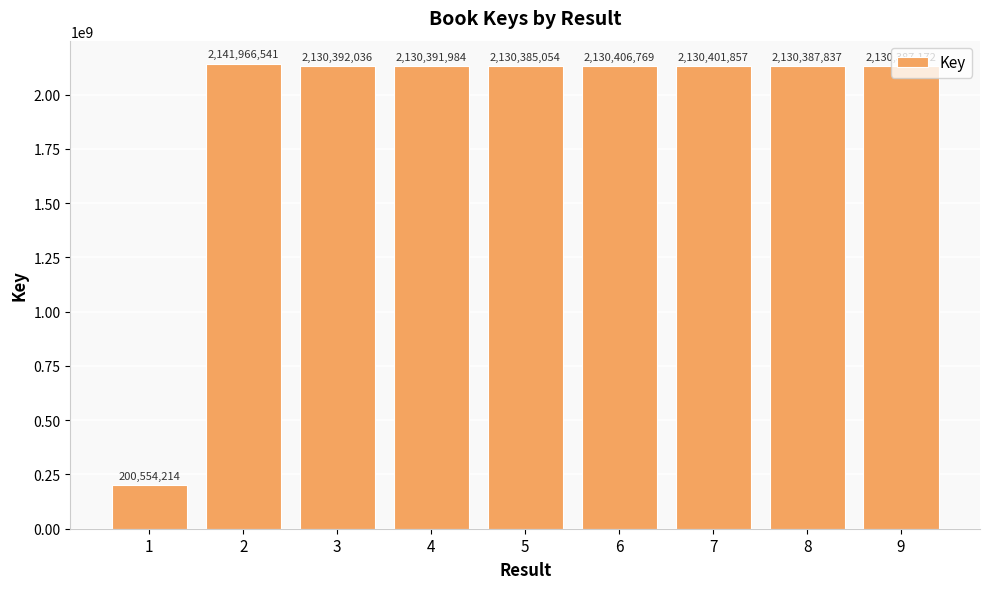

At which label is the value closest to 1171260377?

5